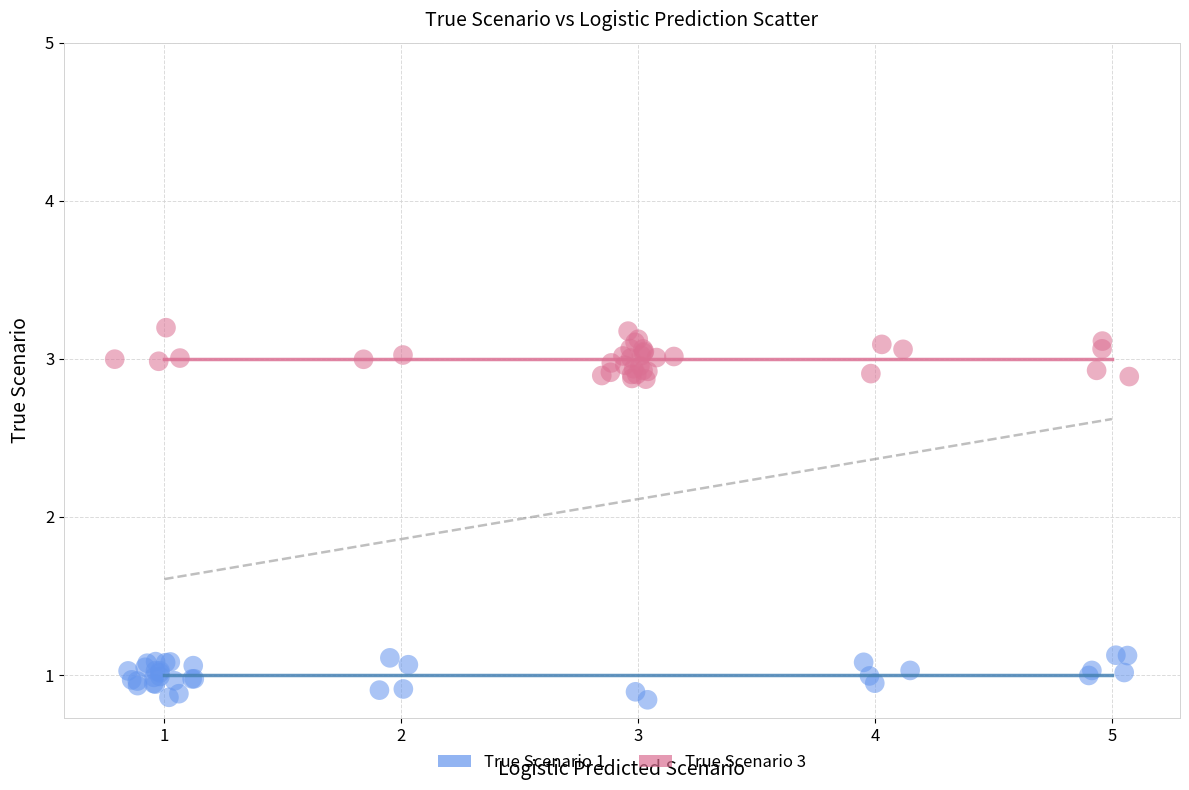

Which series has the largest Y range (max minus min)?

True Scenario 3